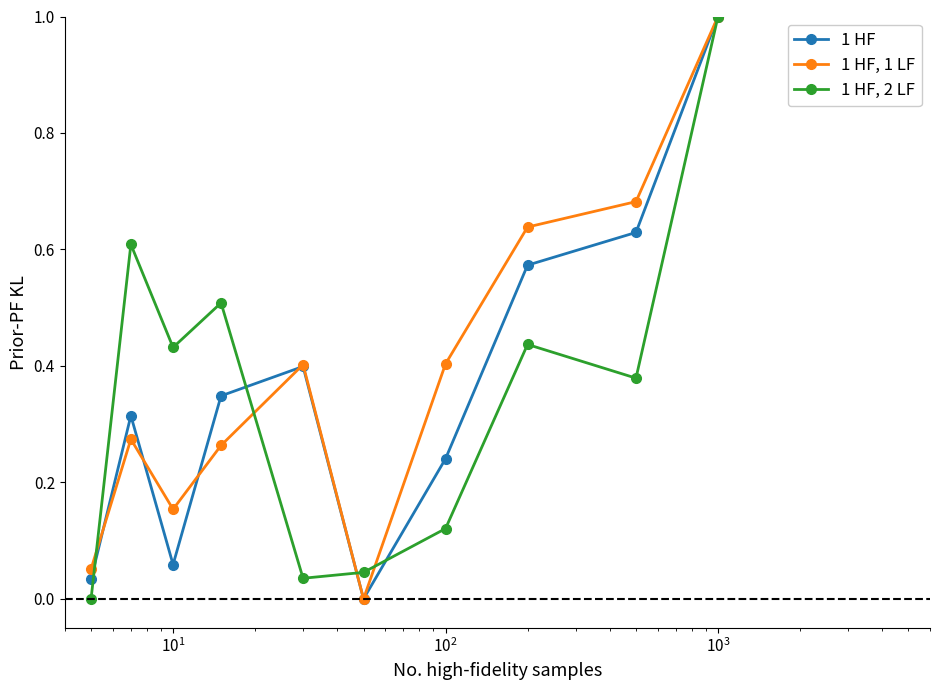

What is the highest value of the 1 HF series?

1.0